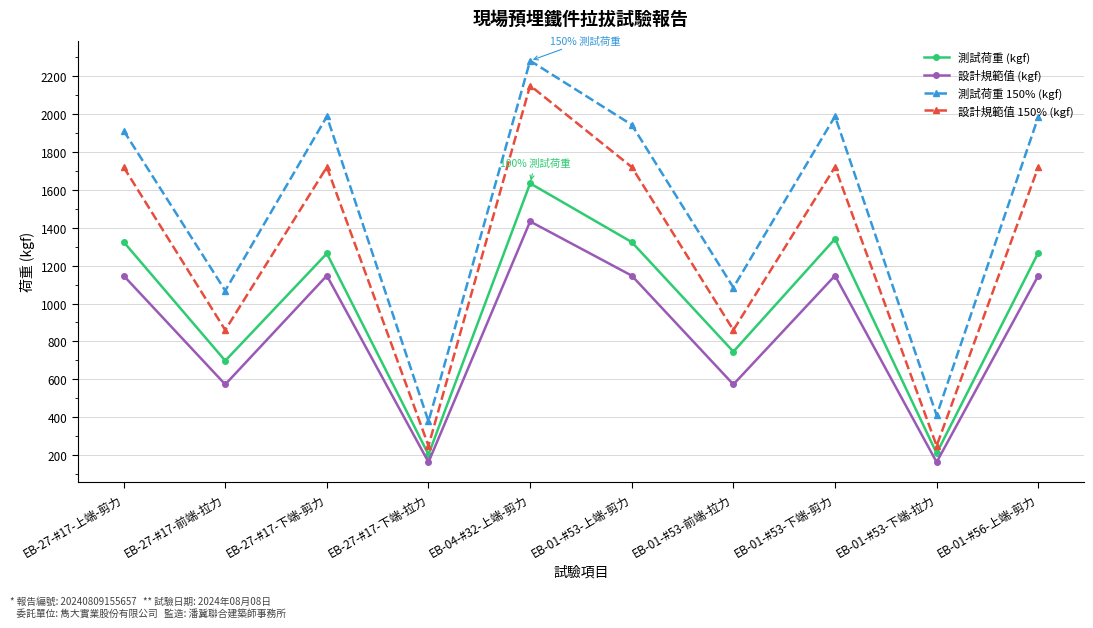

At which label is 測試荷重 (kgf) closest to 918?

EB-01-#53-前端-拉力